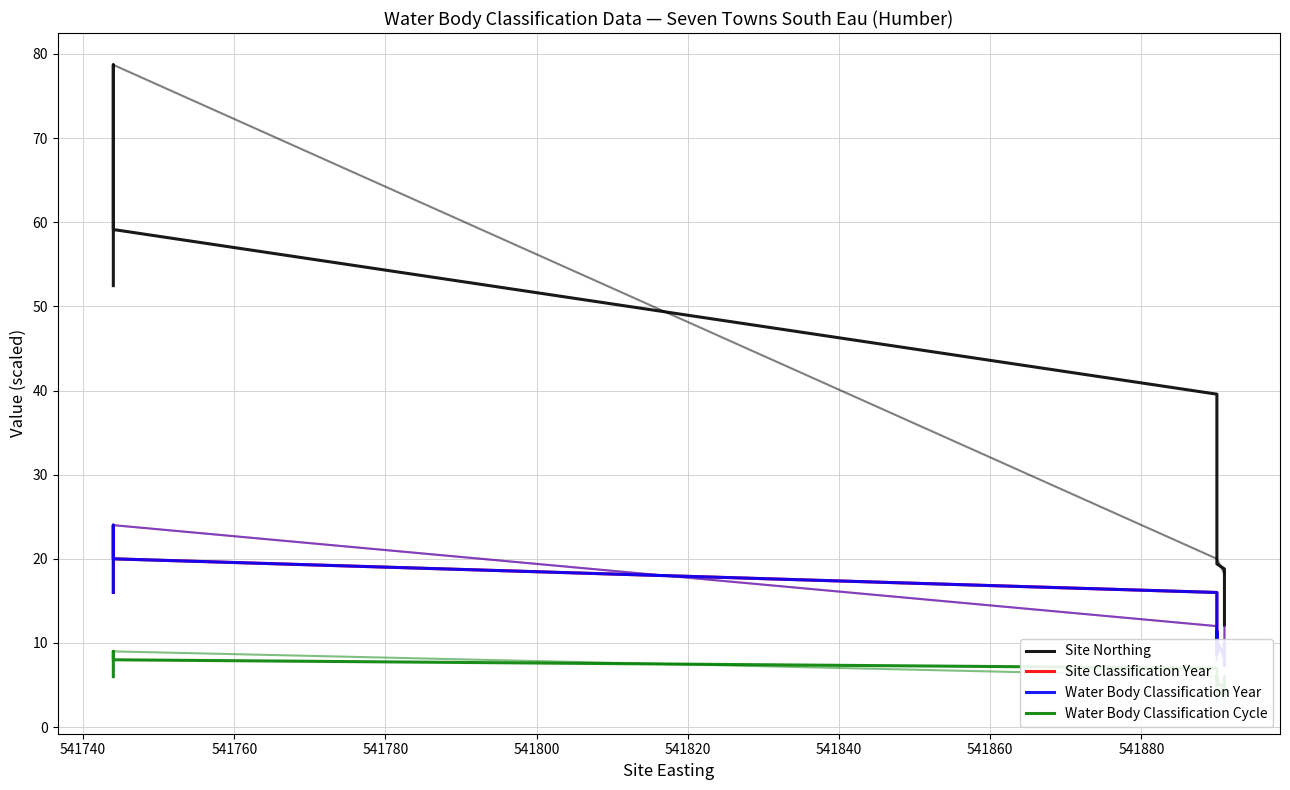

Reading right to left, list all the values displayed in this chart.

Site Northing: 12.1	18.2	18.2	18.8	19.4	20.0	20.0	20.0	20.0	20.0	20.0	20.0	20.0	20.0	39.6	59.1	78.7	78.7	78.7	52.5
Site Classification Year: 7.3	10.0	8.7	8.7	10.0	10.7	11.3	11.3	10.7	9.3	8.7	9.3	10.7	11.3	16.0	20.0	24.0	24.0	24.0	16.0
Water Body Classification Year: 7.3	10.0	8.7	8.7	10.0	10.7	11.3	11.3	10.7	9.3	8.7	9.3	10.7	11.3	16.0	20.0	24.0	24.0	24.0	16.0
Water Body Classification Cycle: 4.0	6.0	5.0	5.0	5.0	6.0	6.0	6.0	5.0	5.0	5.0	6.0	6.0	6.0	7.0	8.0	9.0	9.0	9.0	6.0